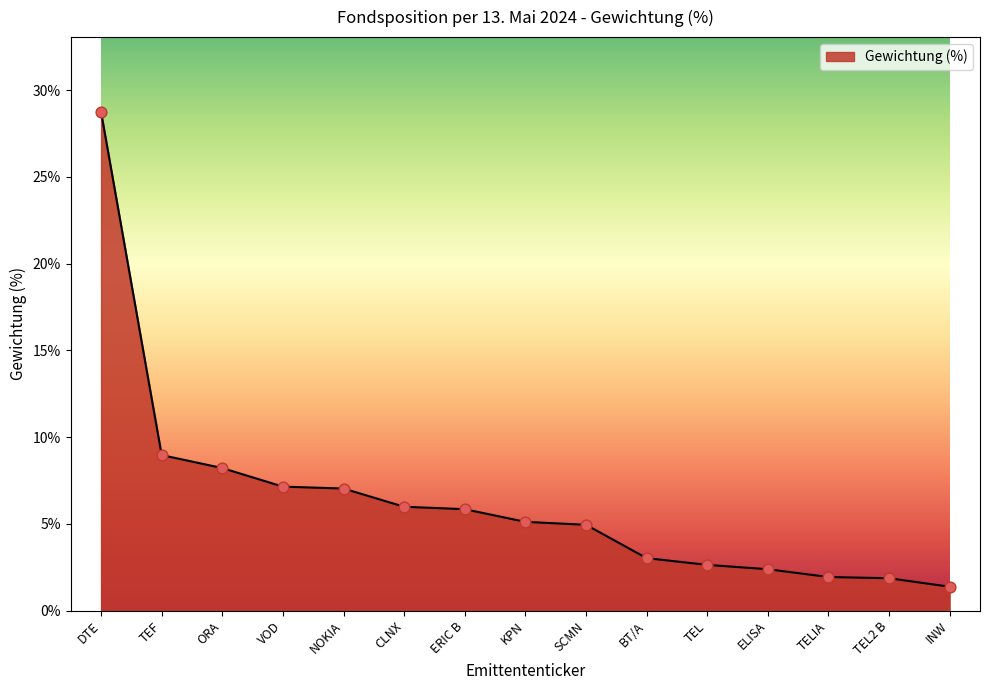

Between KPN and VOD, which is larger?

VOD